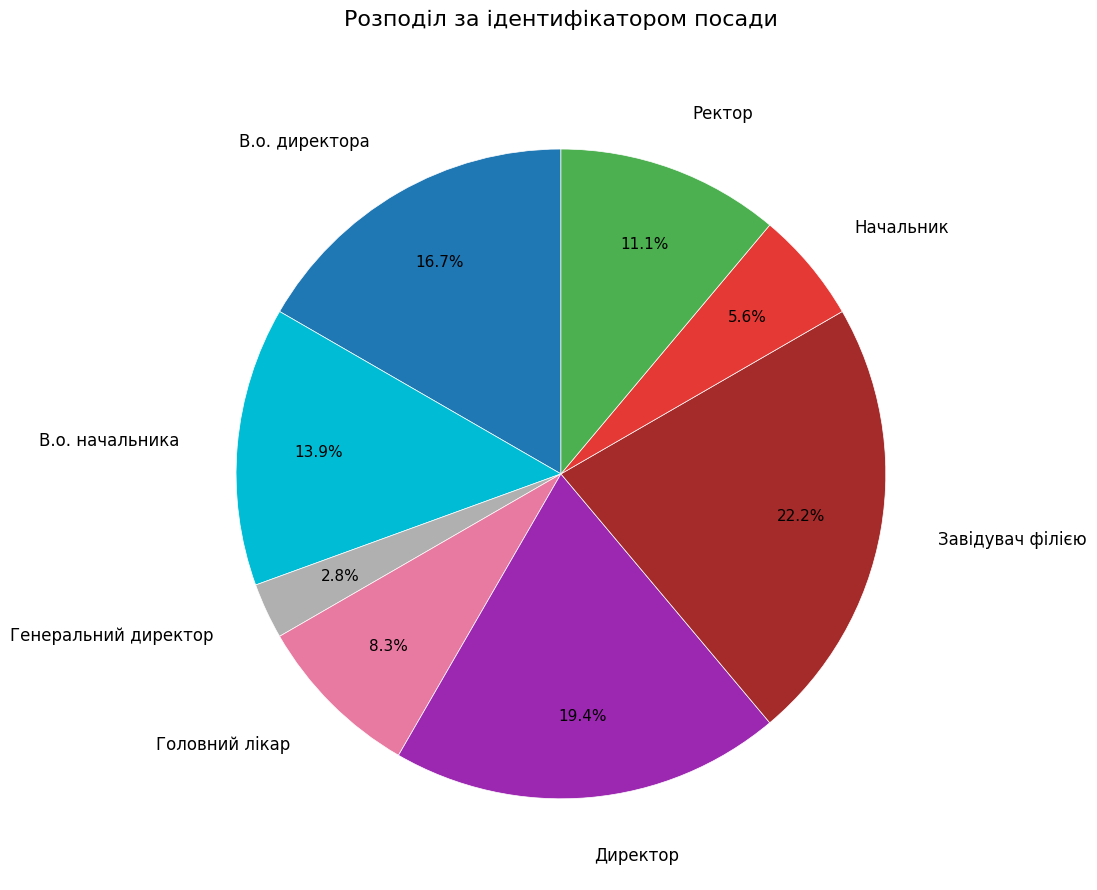

Is there a majority slice in this chart?

No